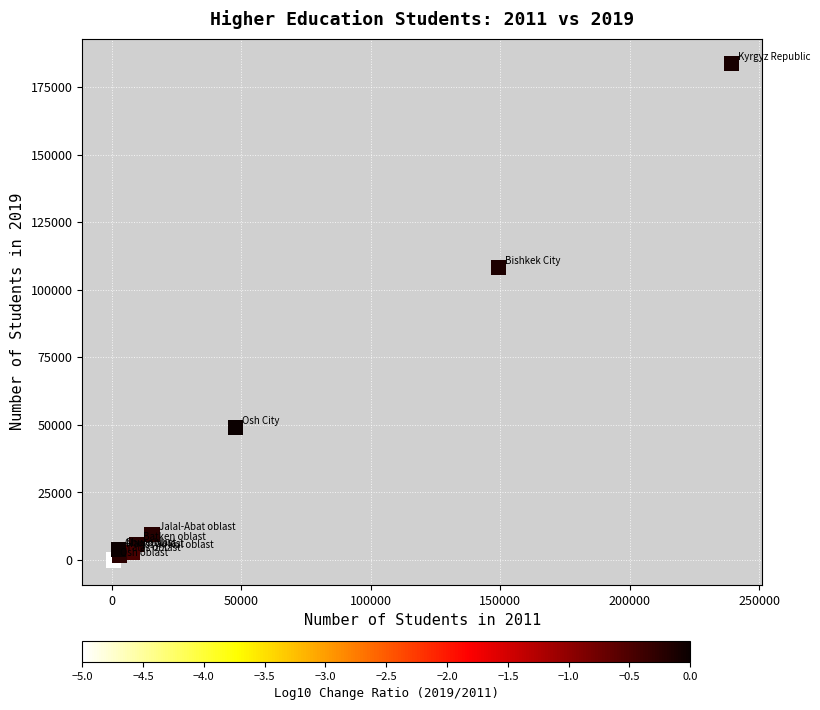

What Y value in the scatter plot is closest to 91889?

108174